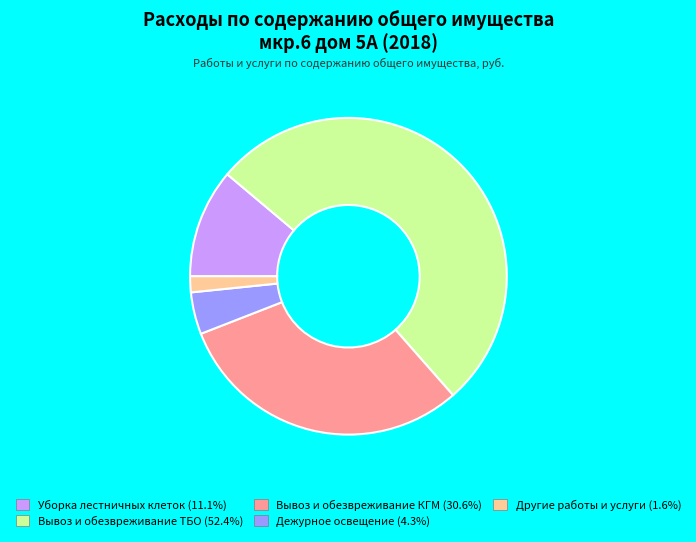

The Дежурное освещение slice represents 4% of the pie. True or false?

True